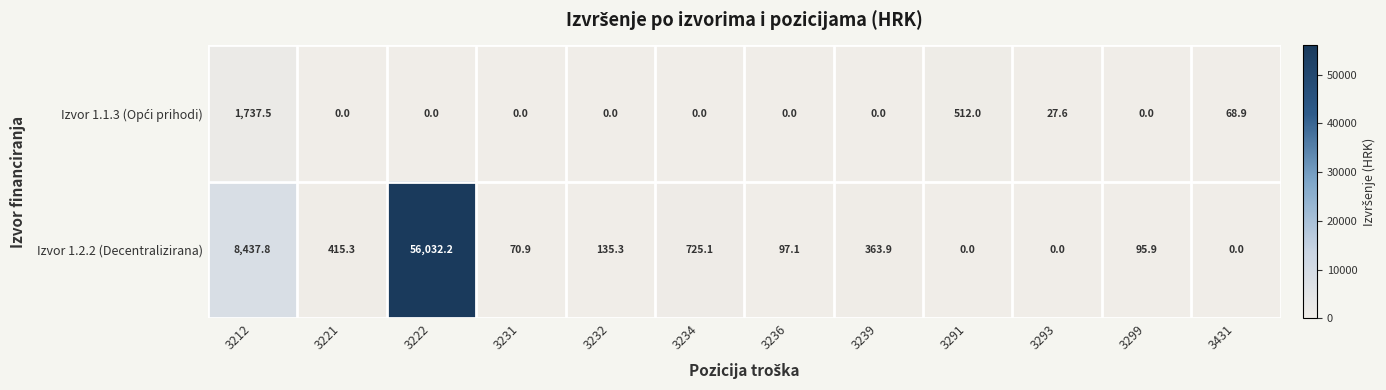

What is the difference between the maximum and minimum values in the Izvor 1.2.2 (Decentralizirana) series?

56032.2